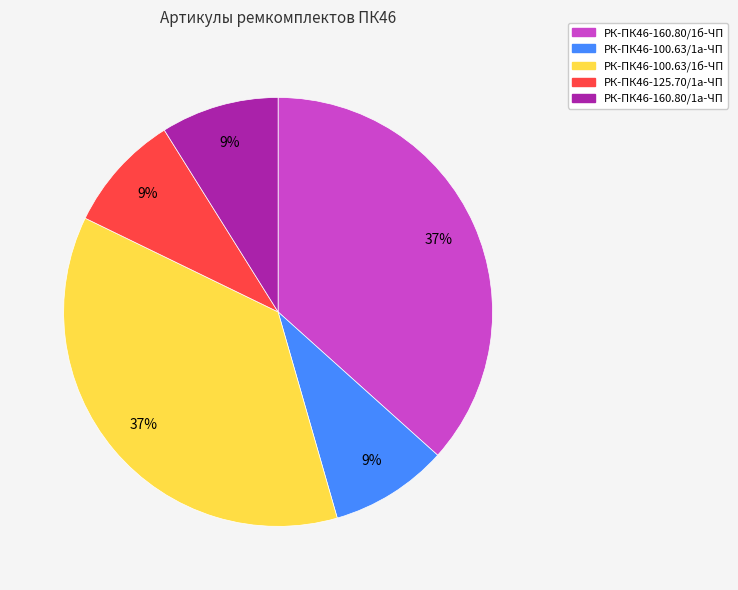

To the nearest percent, what is the difference between the largest and smallest slice percentages?

28%